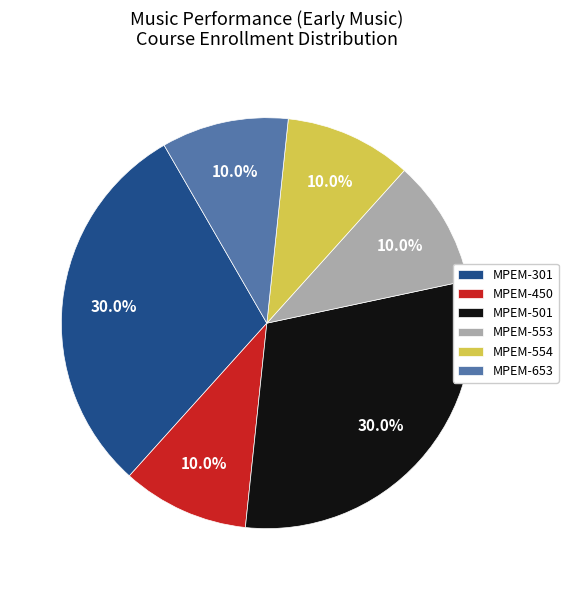

Does any single category account for the majority?

No